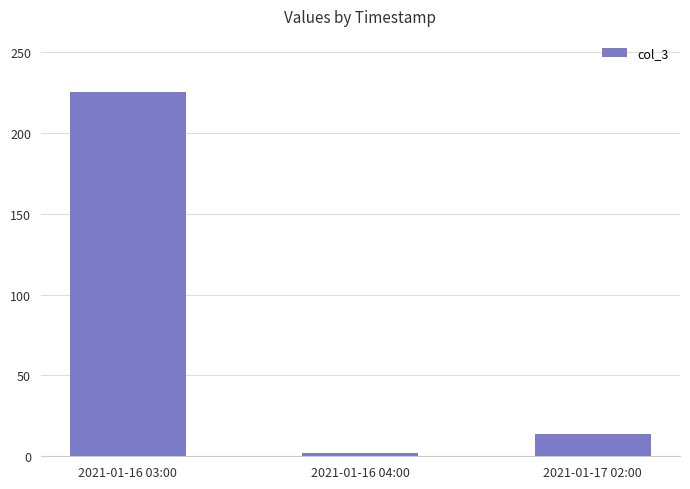

Where does the data first go above 14?

2021-01-16 03:00